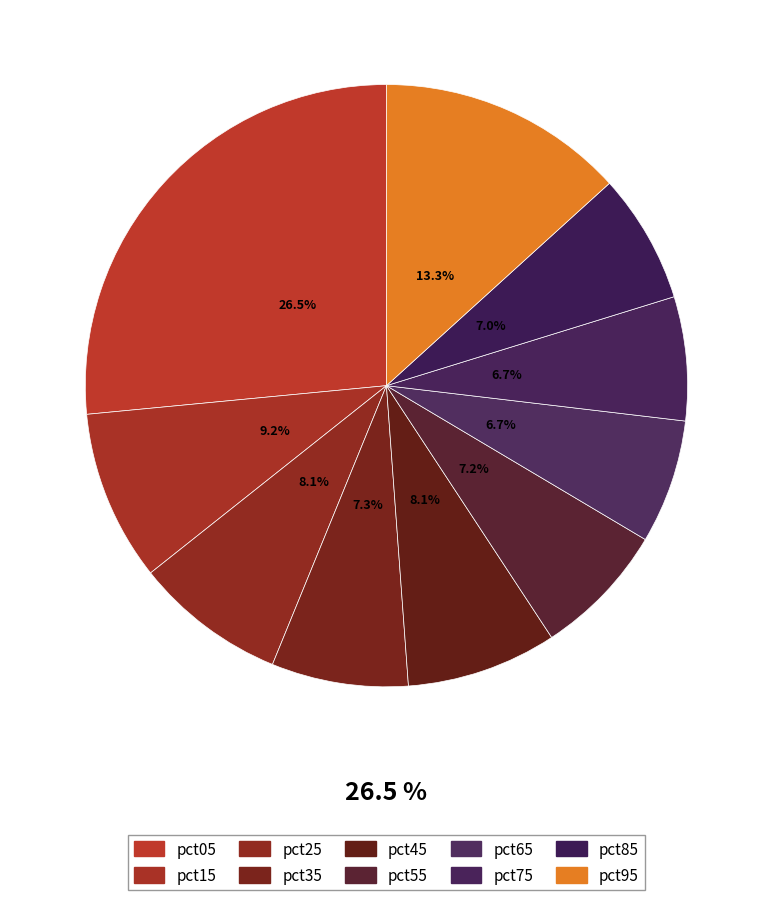

What is the total percentage of pct15 and pct65?

15.8%